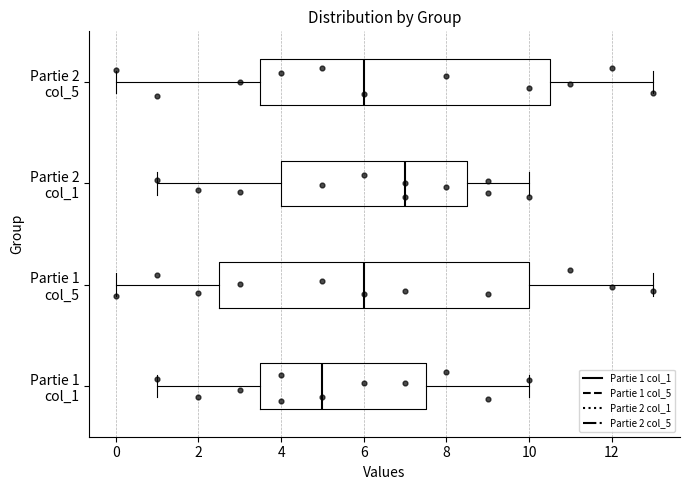

Where does the median line of the box for Partie 2 col_5 sit on the x-axis? The values are not printed on the chart, so give them approximately, as read against the axis.

6.0